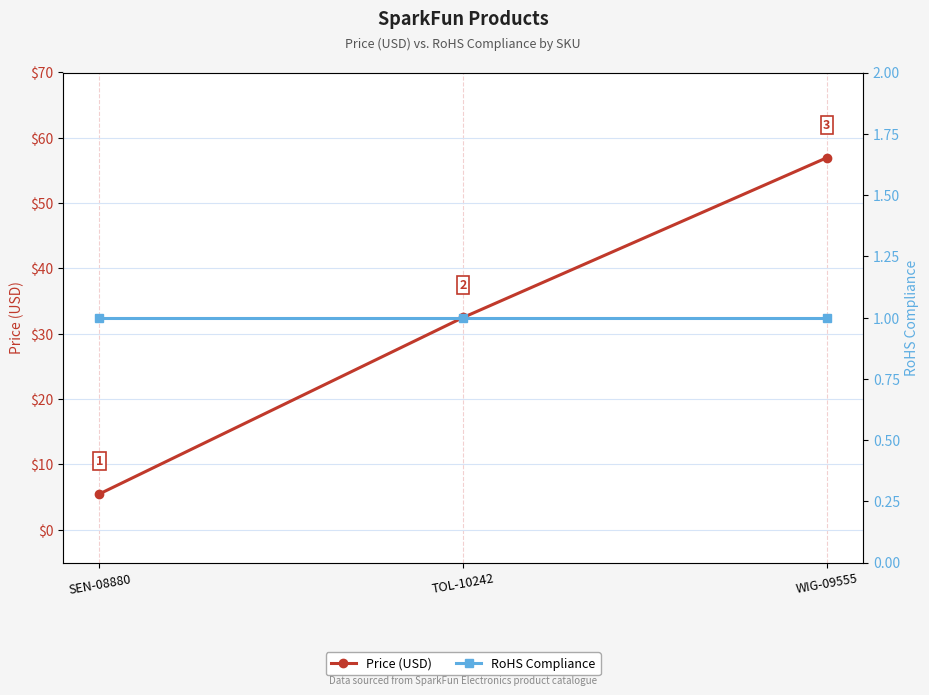

How many values in the Price (USD) series exceed 32?

2